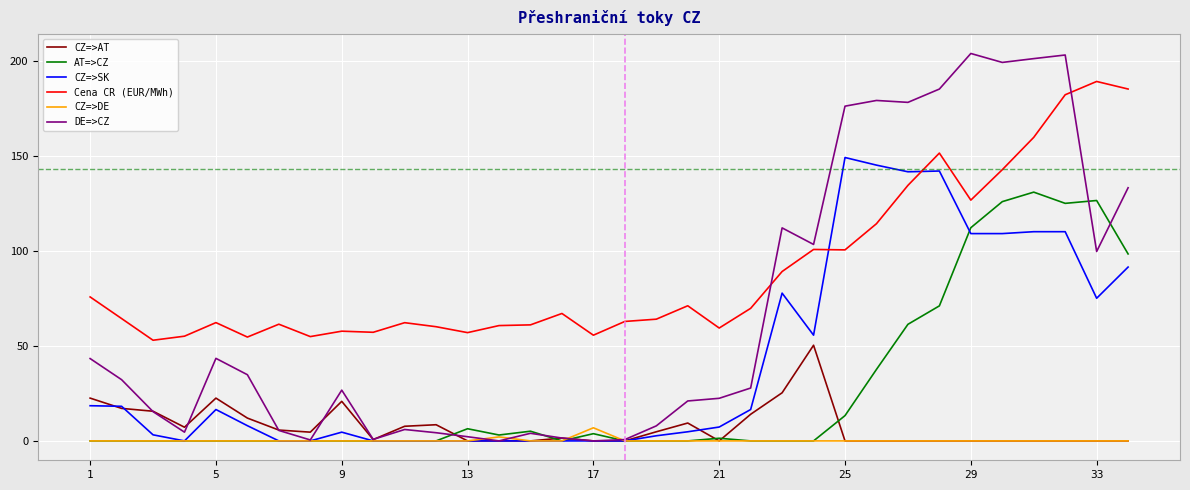

Which series has the largest range (max minus min)?

DE=>CZ